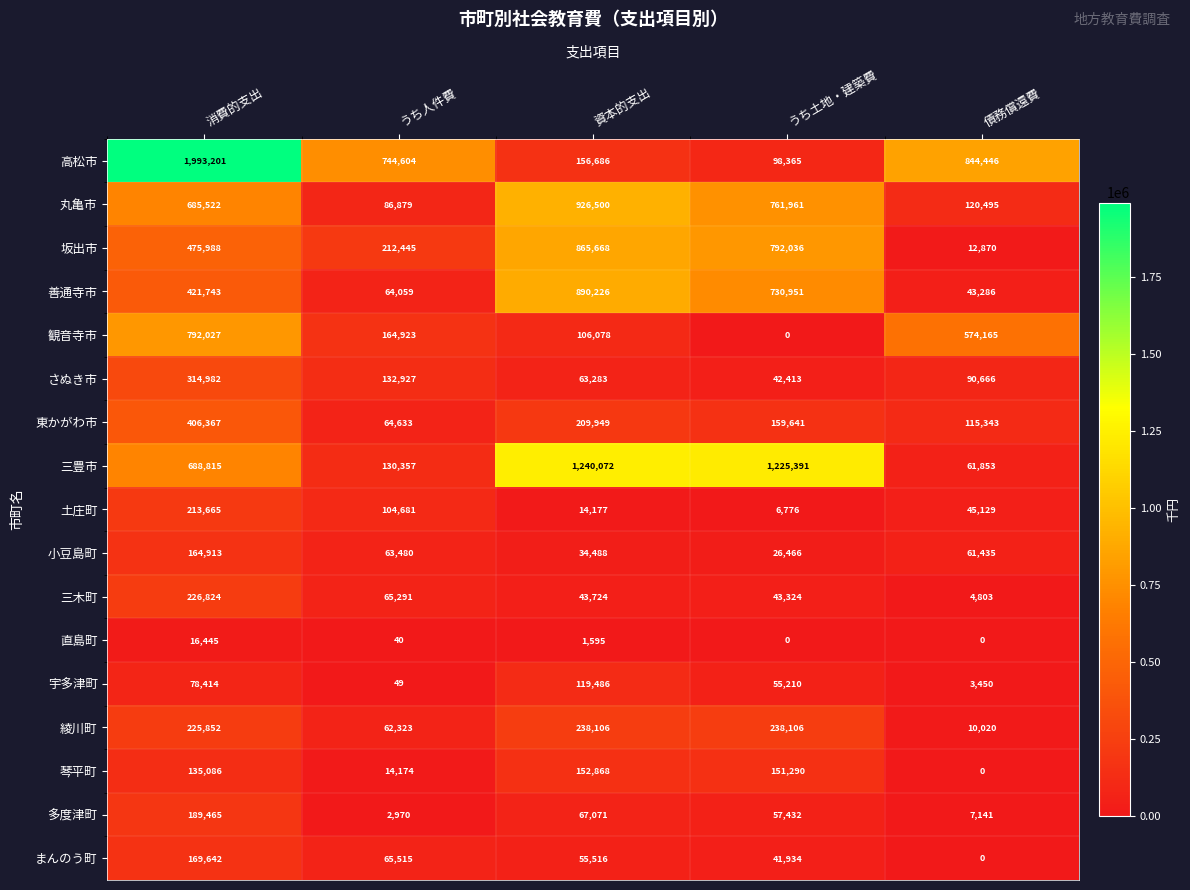

At which label does 直島町 first exceed 40?

消費的支出